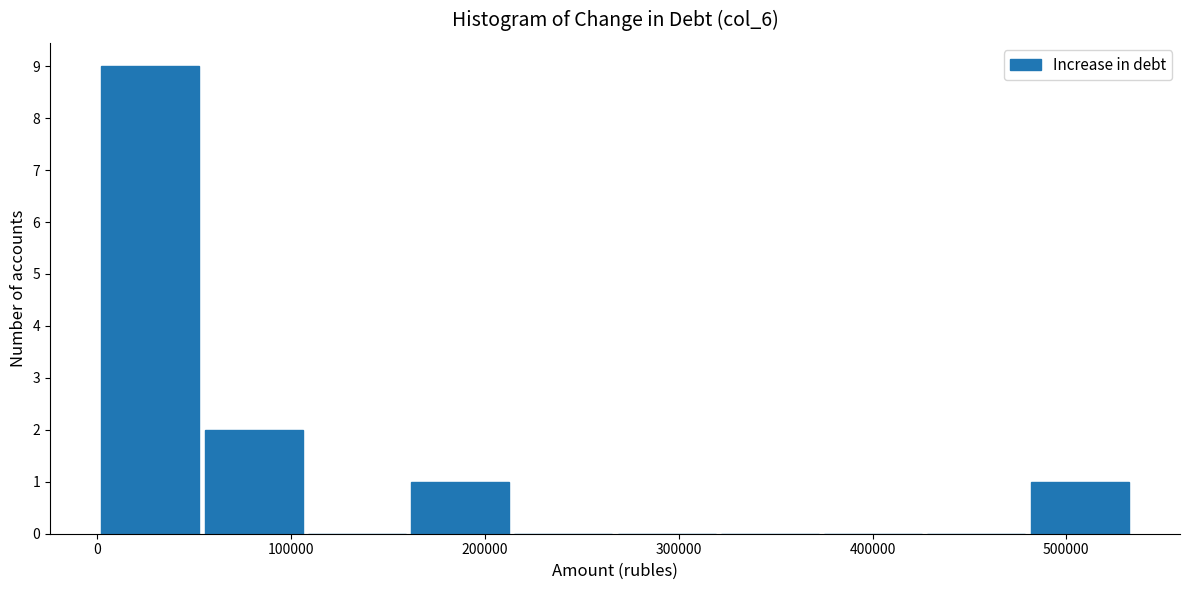

How tall is the bar that spans 0 to 50000 on the x-axis? Neither the bar edges nor the heights are printed on the chart, so give them approximately, as read against the axes.

9